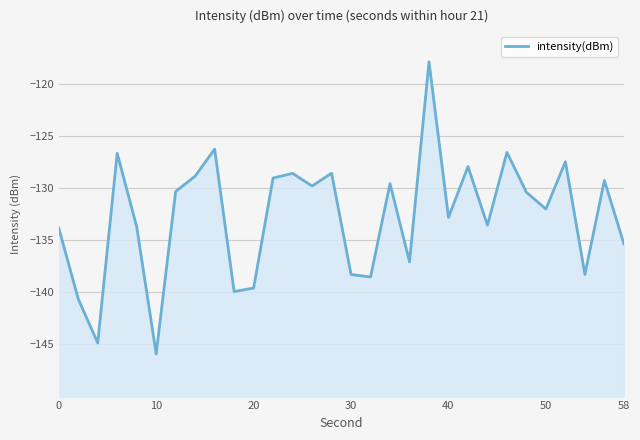

How many data points does each series have?

30